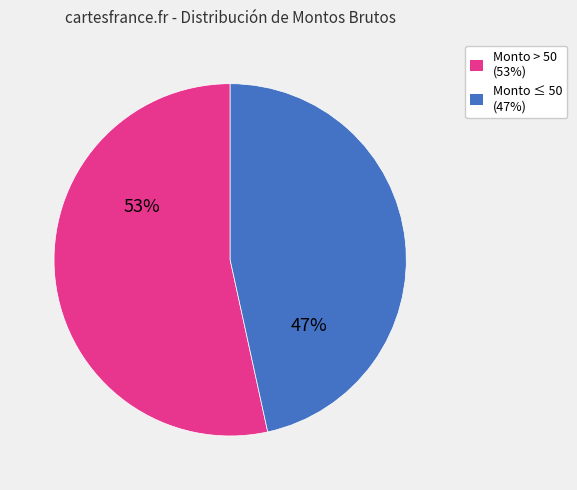

Which category has the biggest portion of the pie?

Monto > 50 (53%)